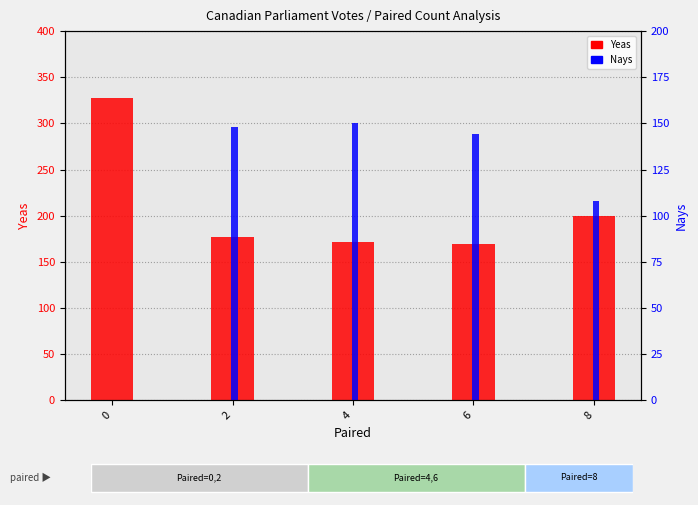

What is the average value of the Yeas series?

209